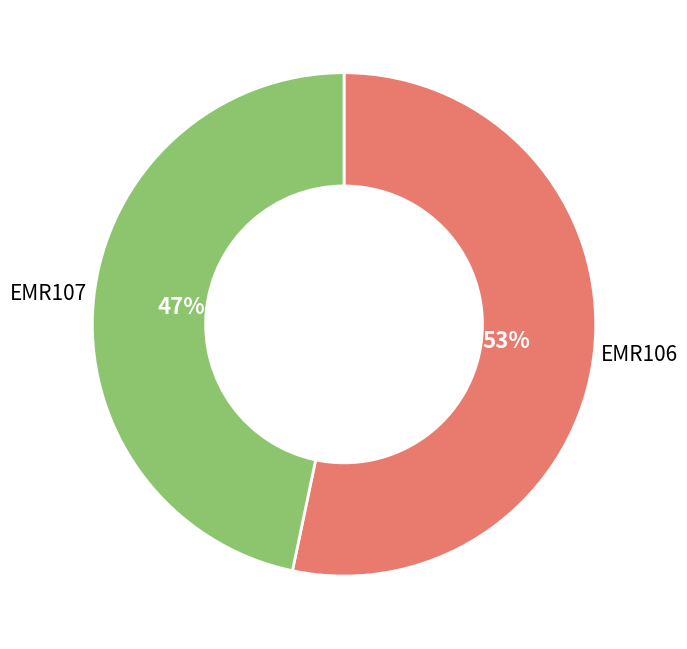

To the nearest percent, what portion does EMR106 represent?

53%